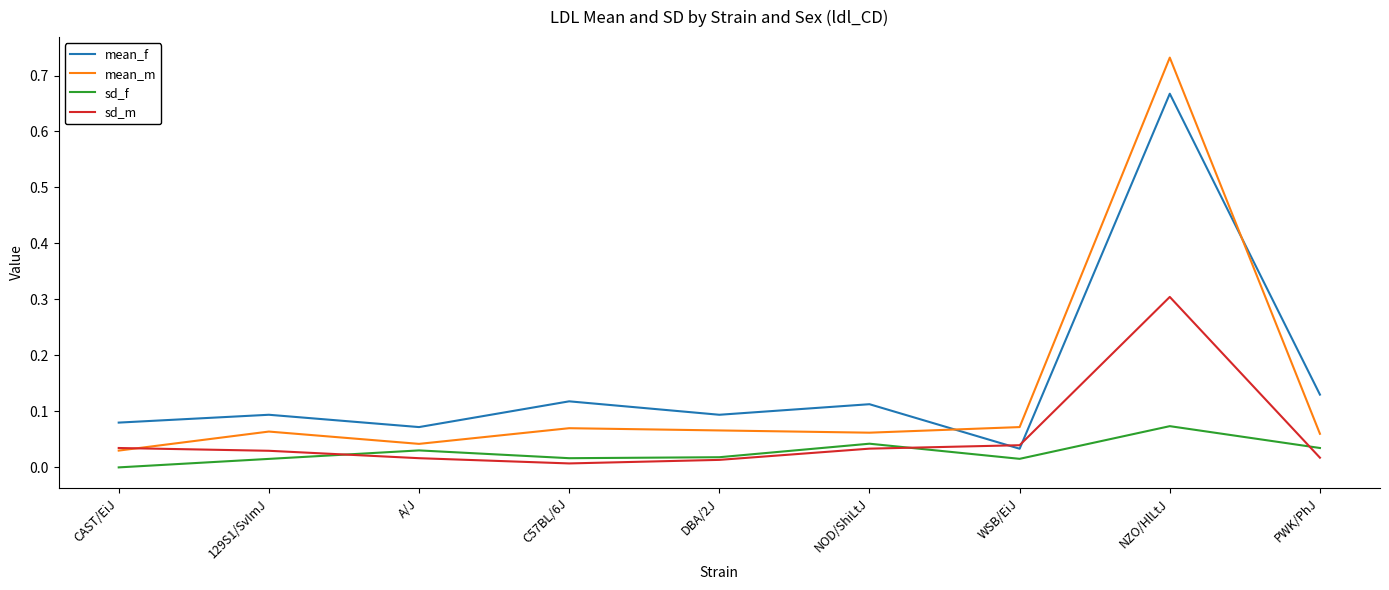

After their last crossing, which series has the higher values: mean_m or sd_m?

mean_m